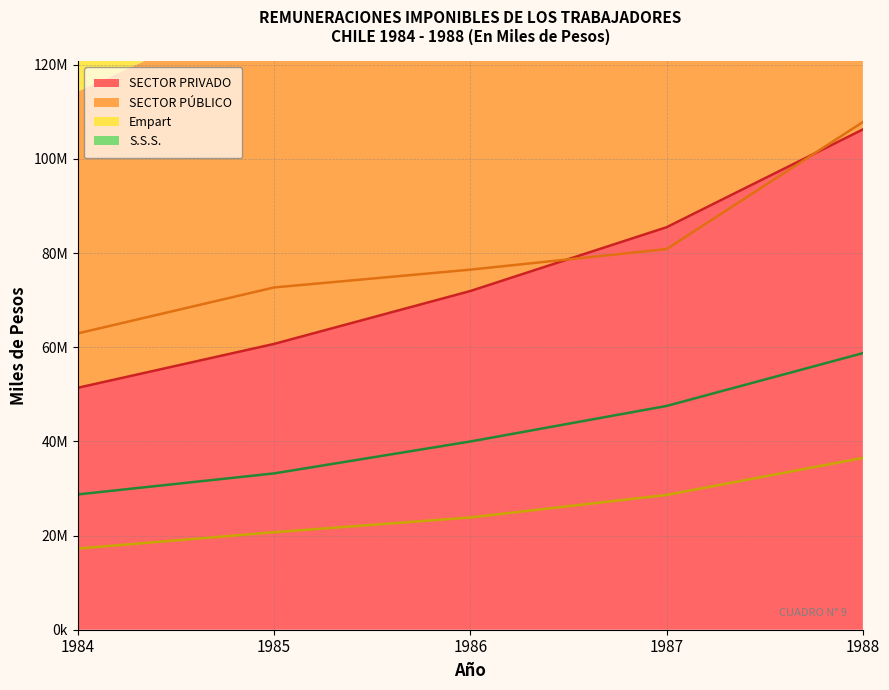

True or false: SECTOR PÚBLICO has more than 0 interior local peaks.

False